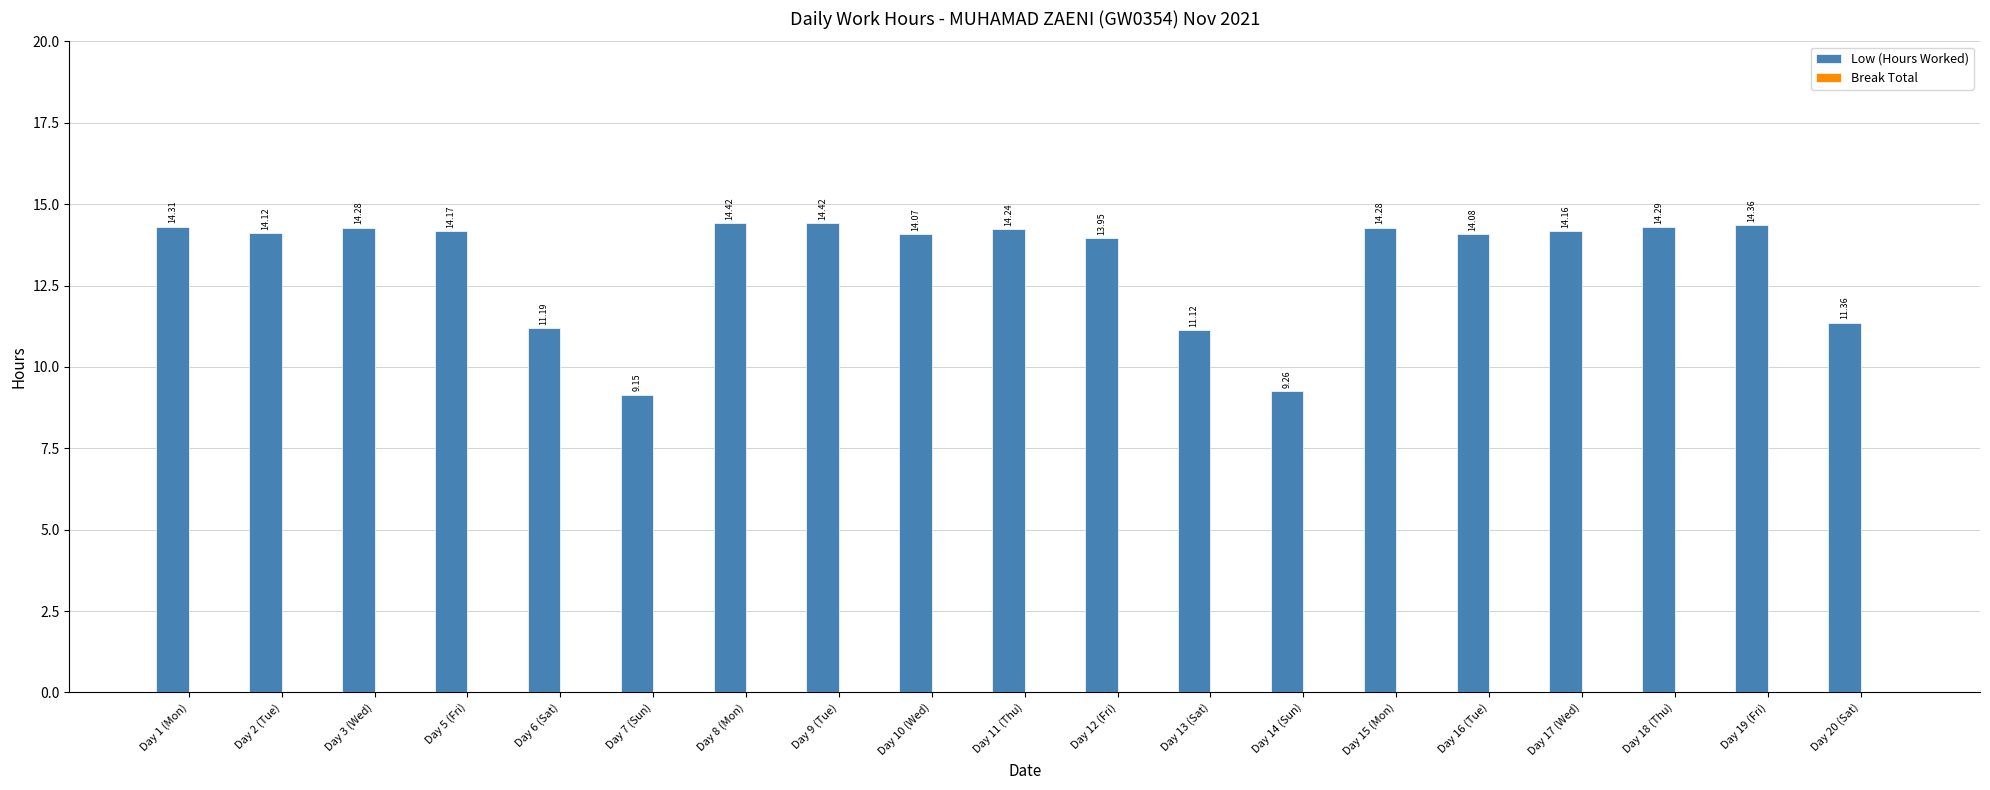

What is the difference between the maximum and second lowest values?

5.2